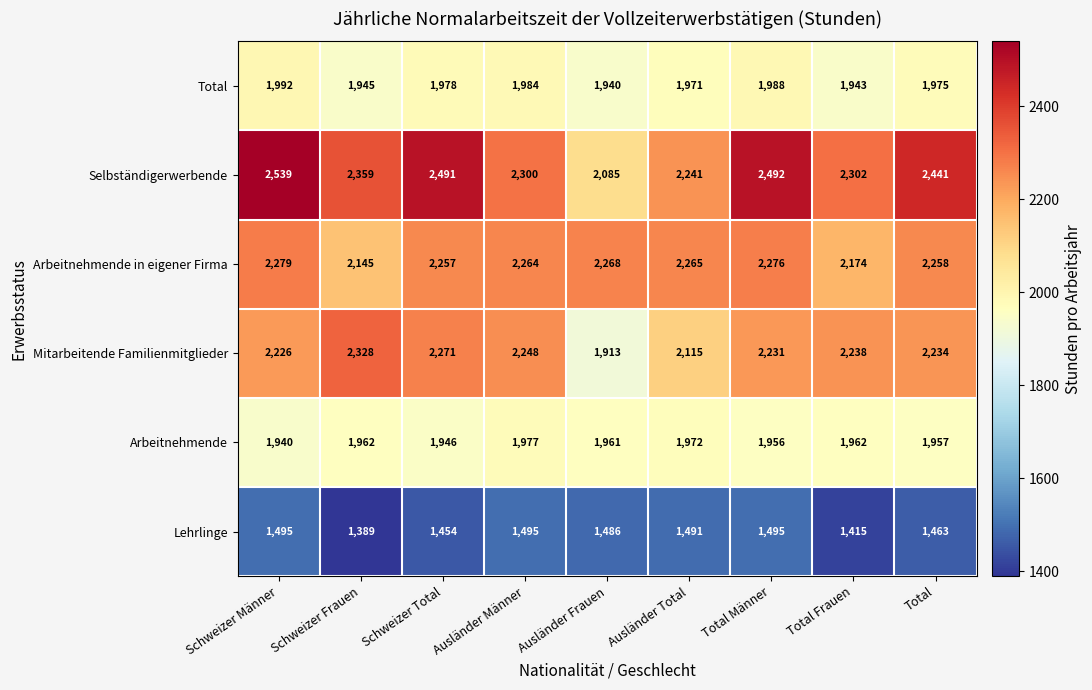

What is the maximum value shown in the chart?

2539